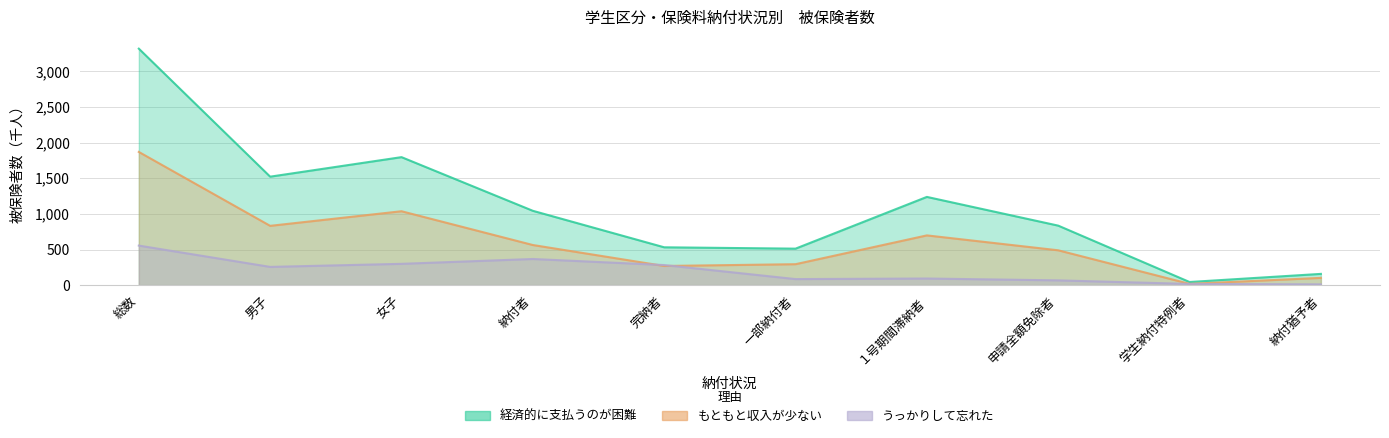

At how many categories does at least one series exceed 1793?

2